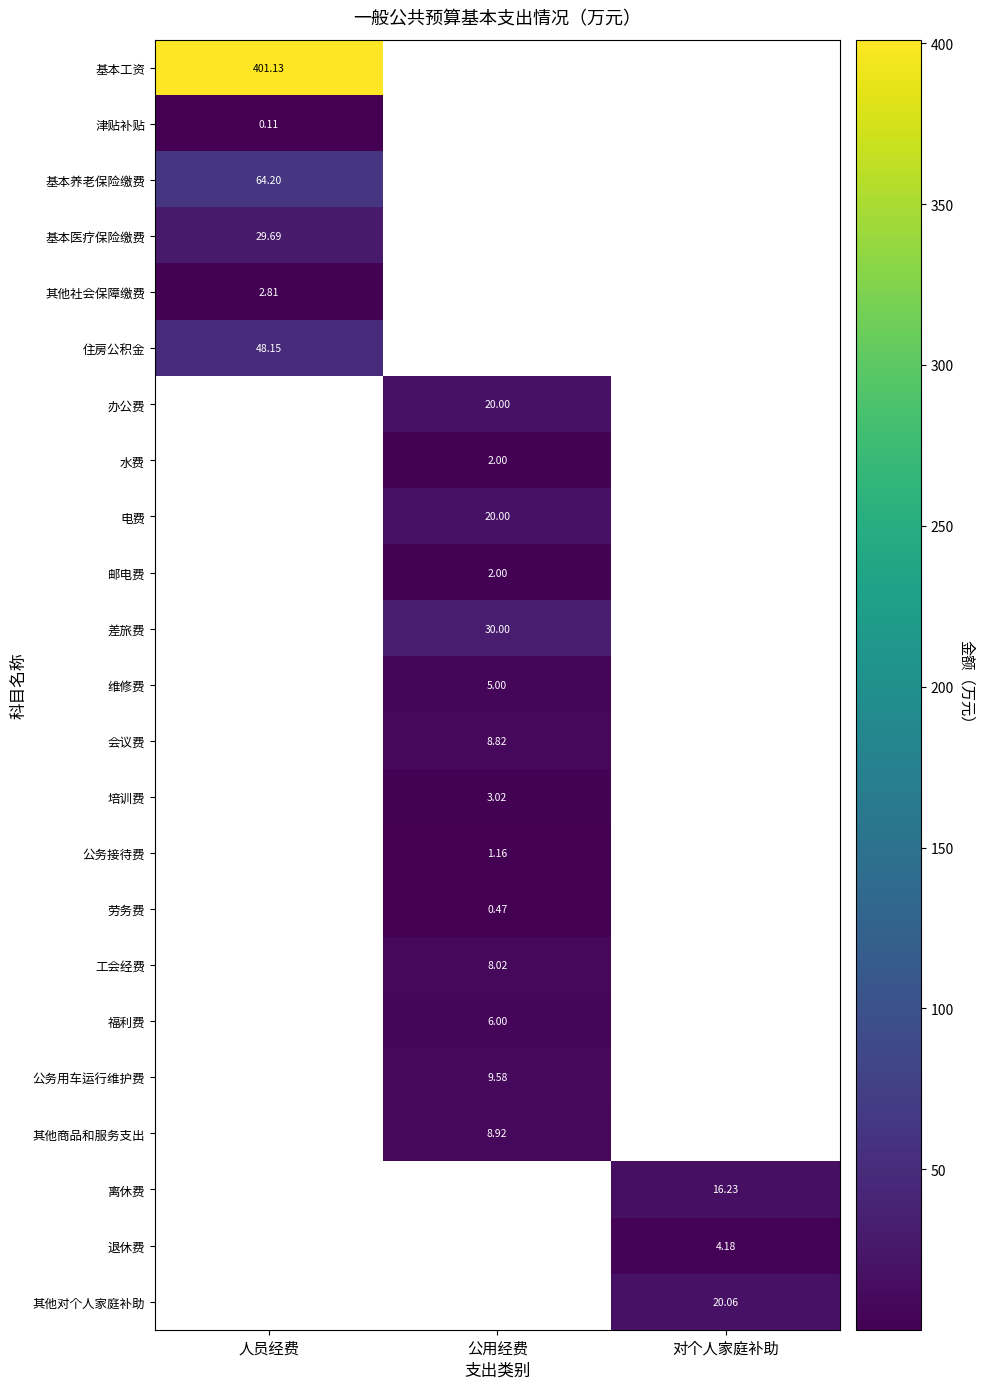

Is the value of 邮电费 at 公用经费 greater than the value of 离休费 at 对个人家庭补助?

No